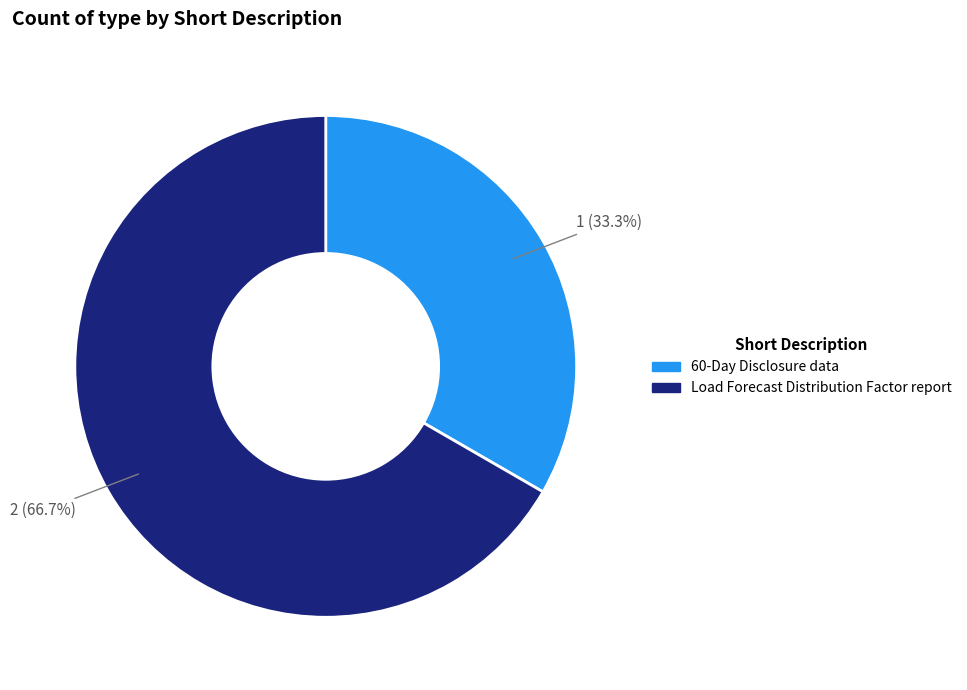

How many slices are in this pie chart?

2